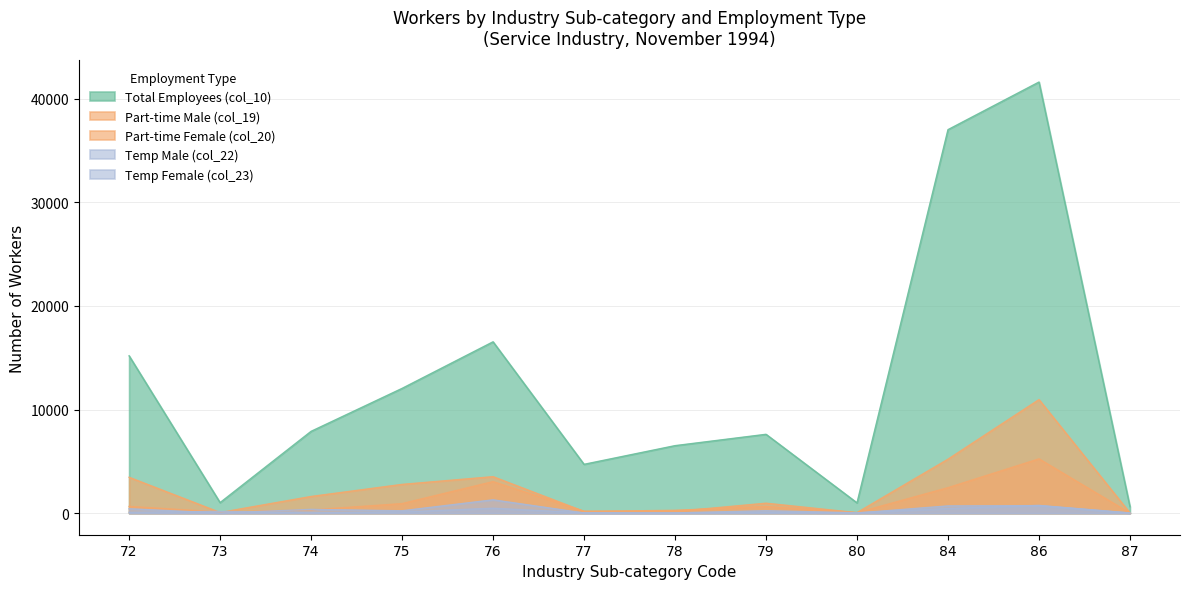

What is the value of the Temp Male (col_22) point at the 6th from the left?

35